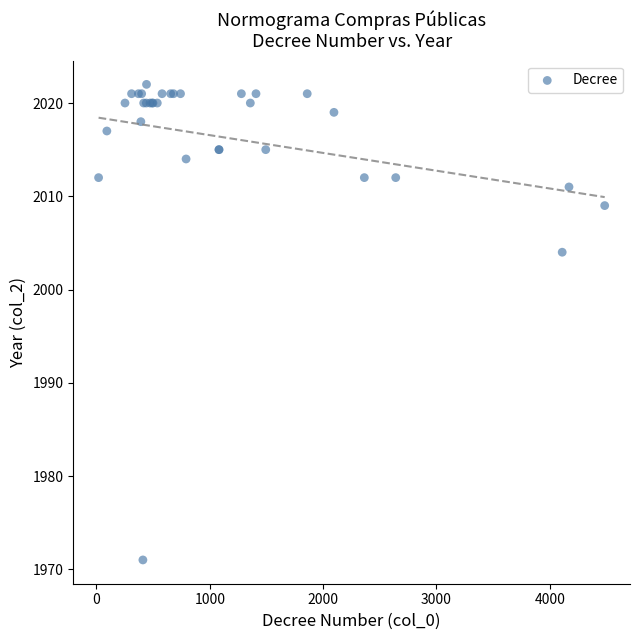

What Y value in the scatter plot is closest to 1996?

2004